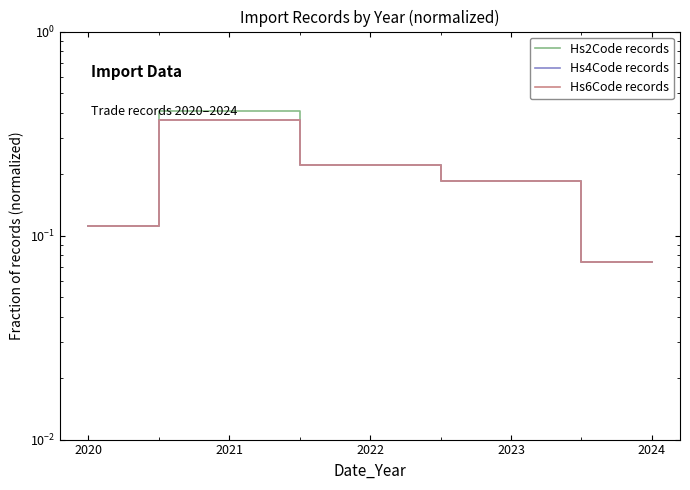

True or false: Hs2Code records and Hs6Code records cross at least once.

False